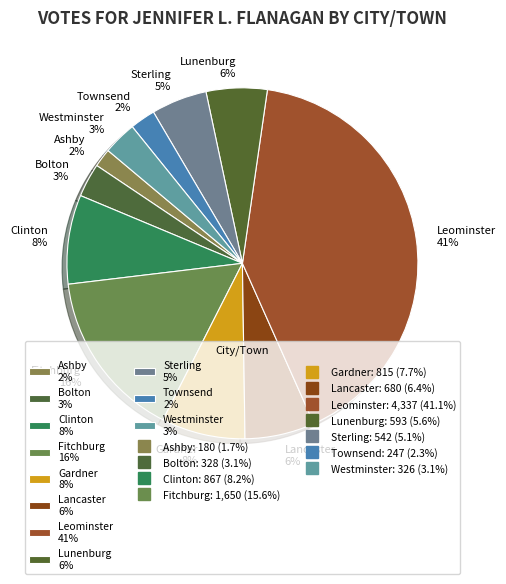

To the nearest percent, what percentage of the pie is Bolton?

3%